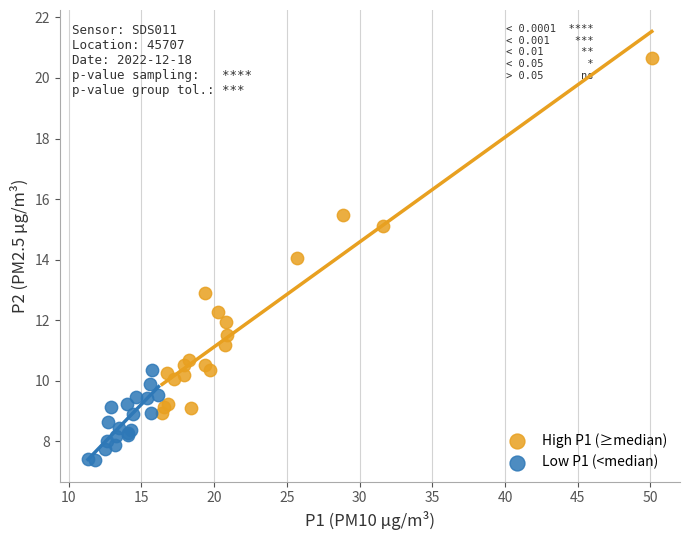

Which series contains the lowest Y value?

Low P1 (<median)